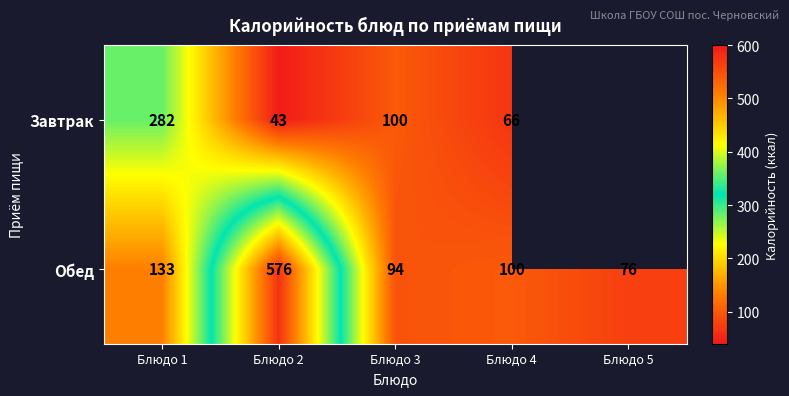

What is the spread (max minus min) of values at Блюдо 3?

6